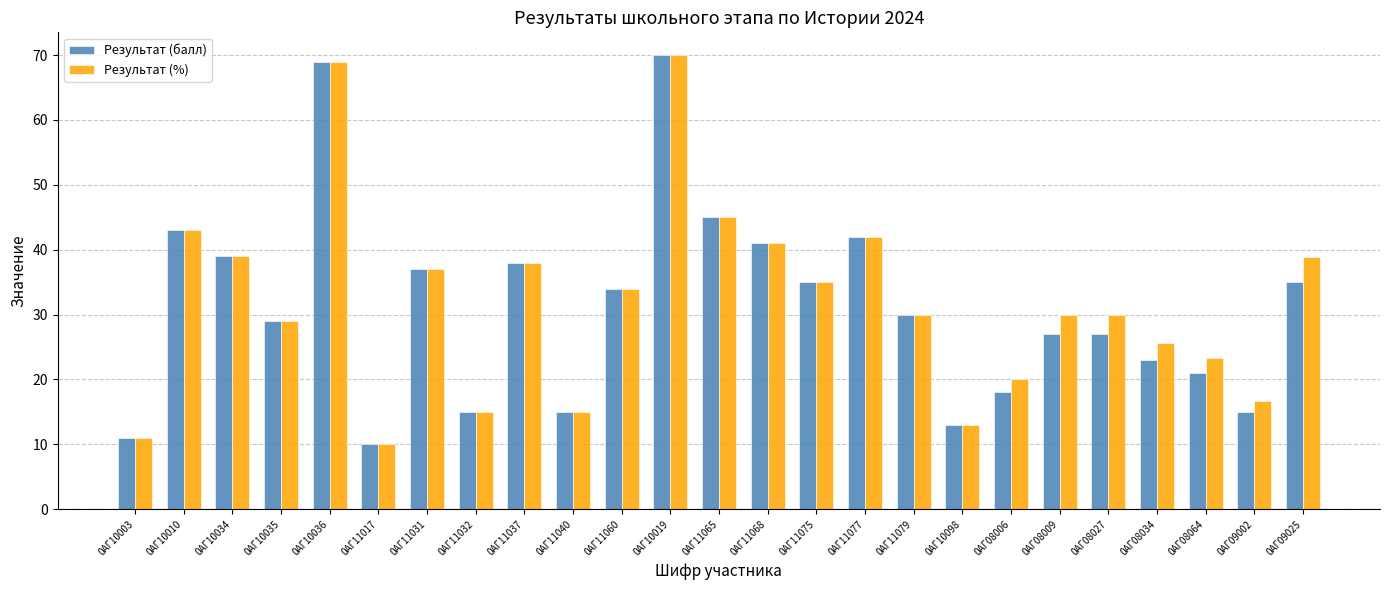

Which series has the largest total across all categories?

Результат (%)